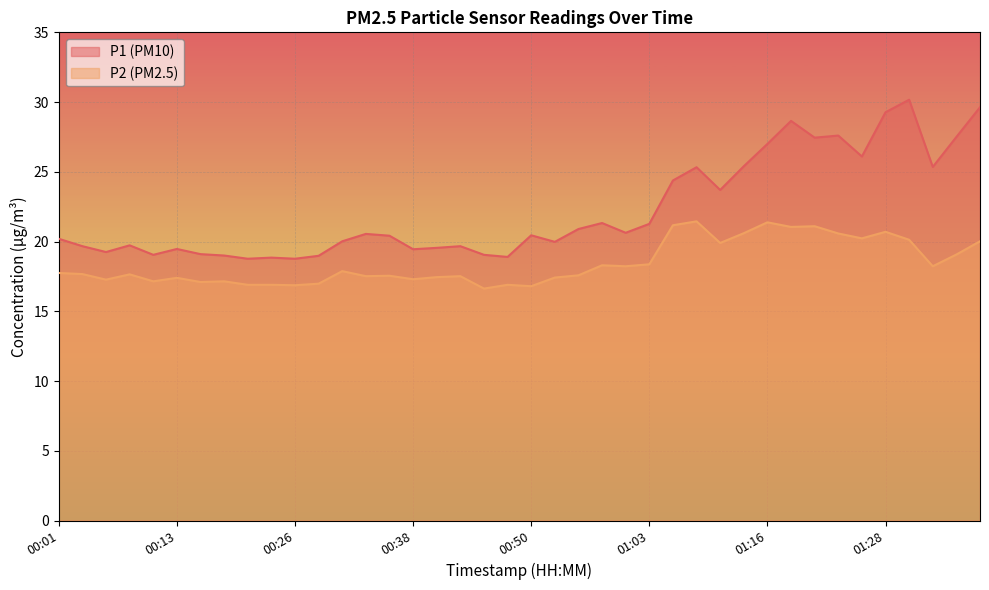

At which category does the chart reach its minimum across all series?

00:45